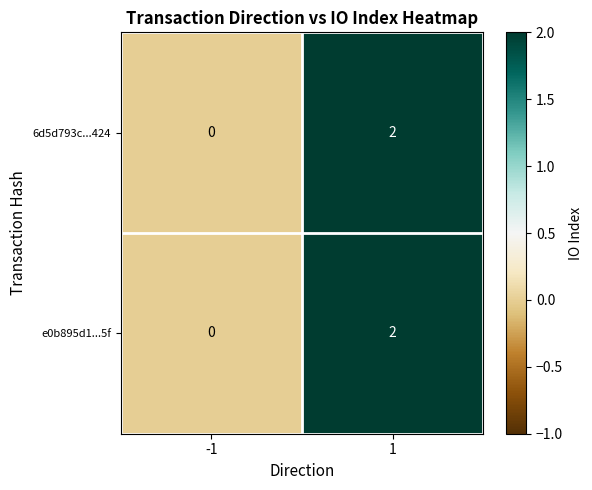

The value of e0b895d1...5f at -1 is 0. True or false?

True